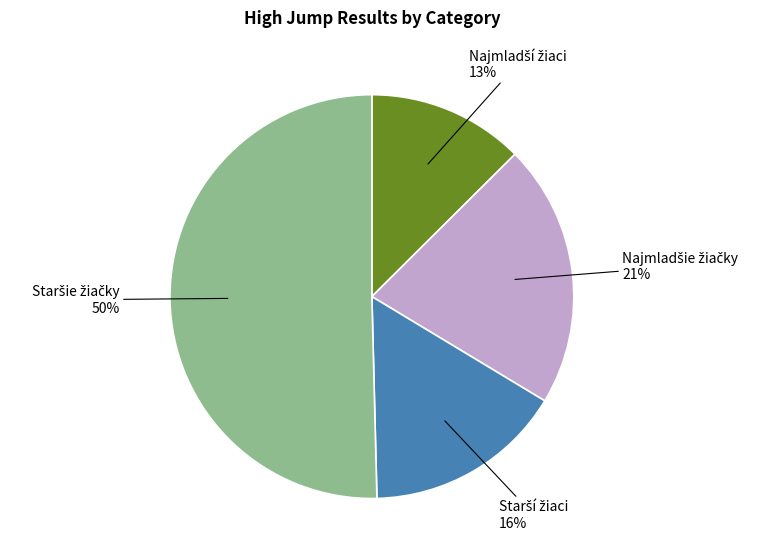

To the nearest percent, what is the average slice percentage?

25%